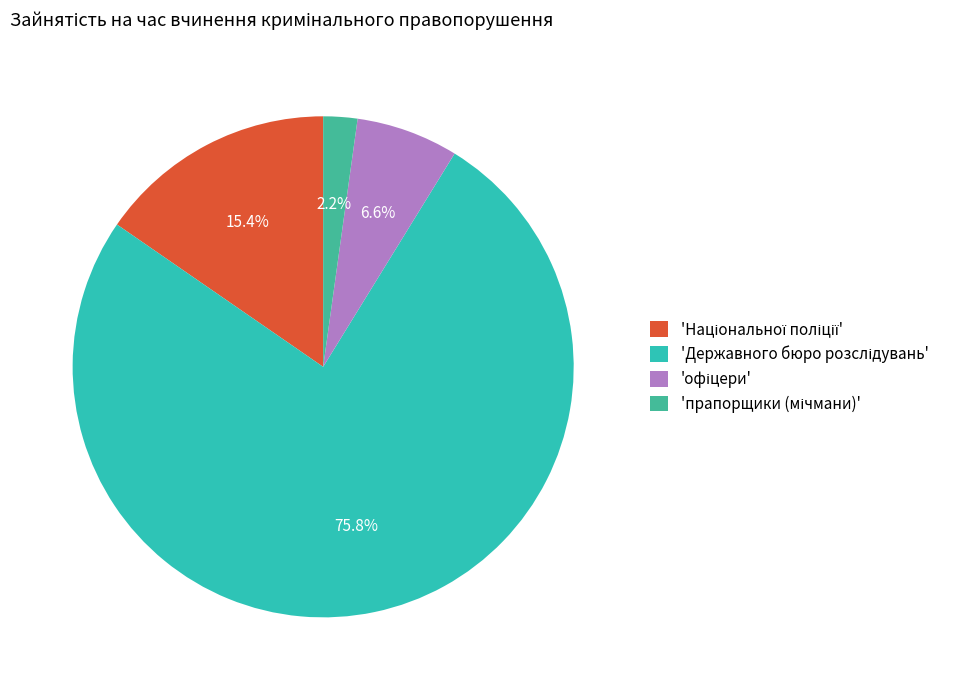

To the nearest percent, what is the average slice percentage?

25%